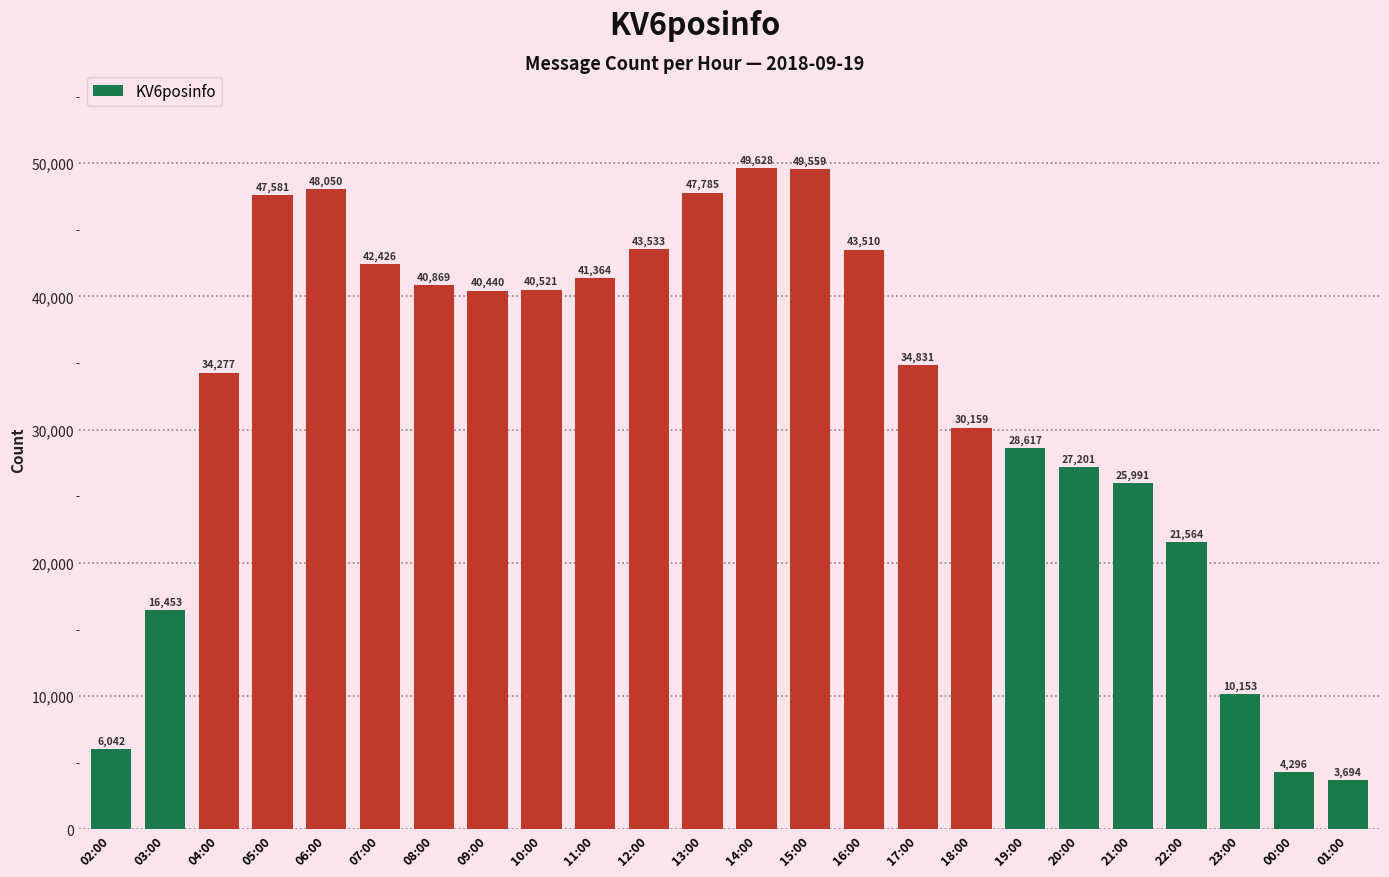

What is the change in value from 13:00 to 14:00?

+1843